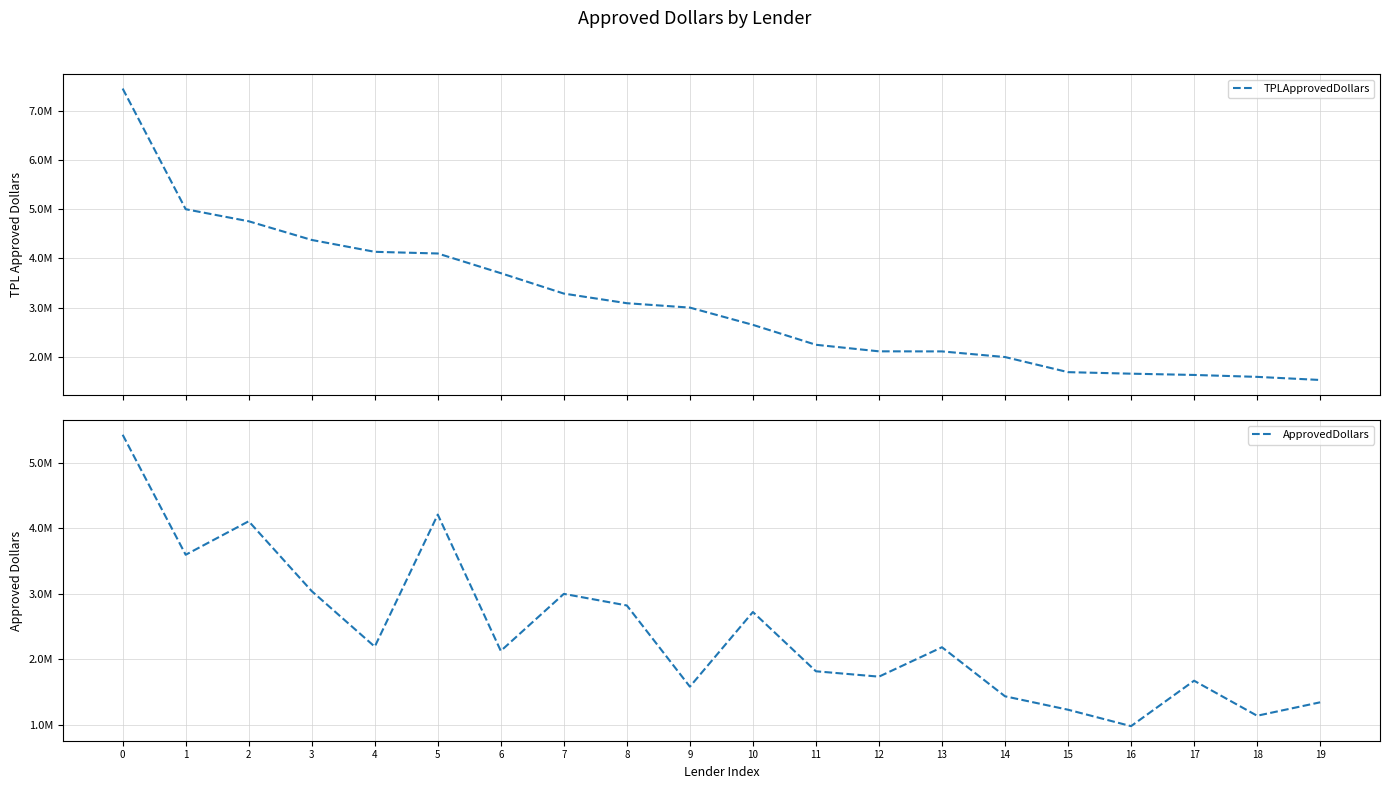

Between 10 and 11, which series saw the biggest shift?

ApprovedDollars